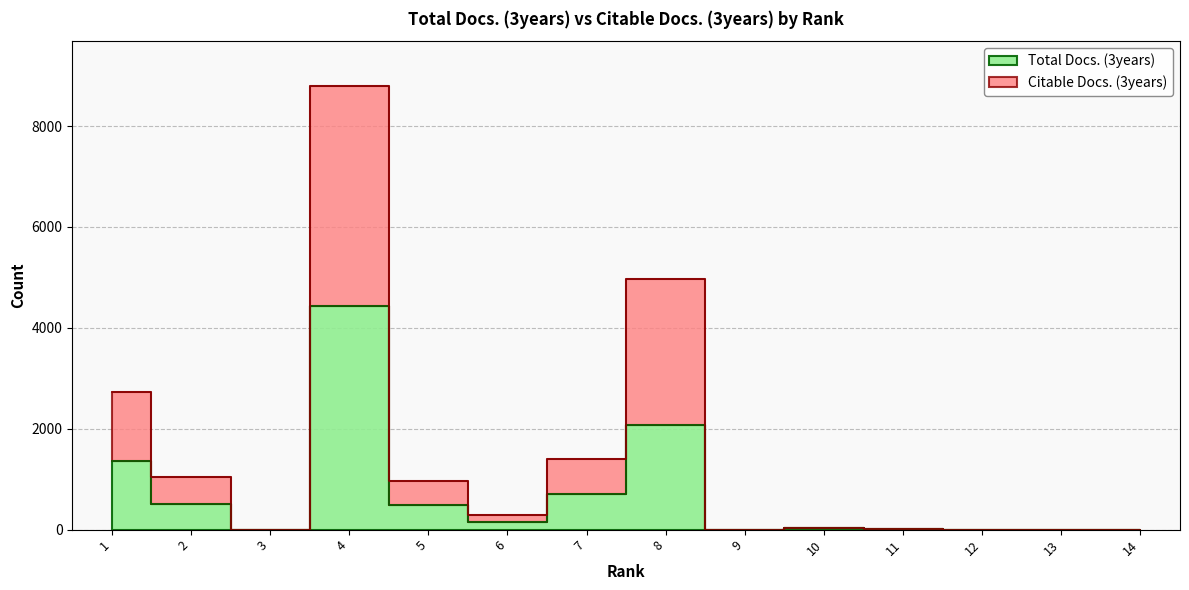

Reading right to left, transcribe all the data shown in this chart.

Total Docs. (3years): 1	0	0	6	31	0	2082	708	144	486	4428	0	518	1366
Citable Docs. (3years): 1	0	0	6	36	0	4963	1399	287	966	8803	0	1036	2732